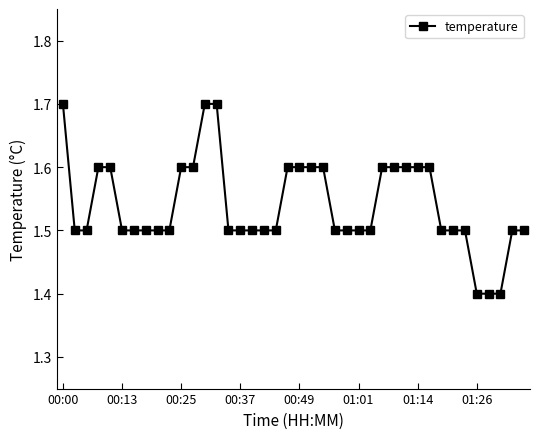

What is the sum of all values?

61.6